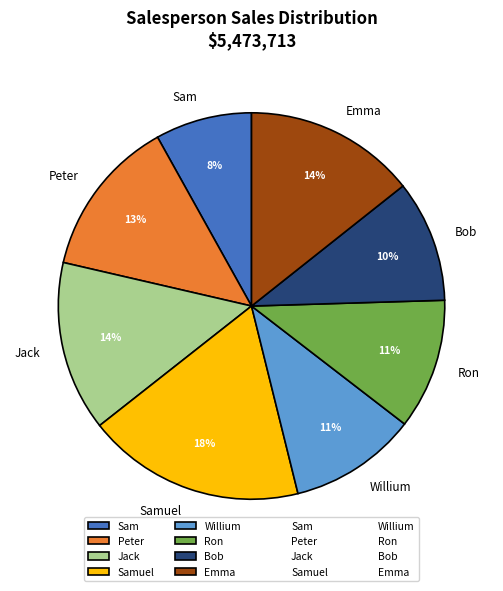

Does Ron account for over 50% of the chart?

No